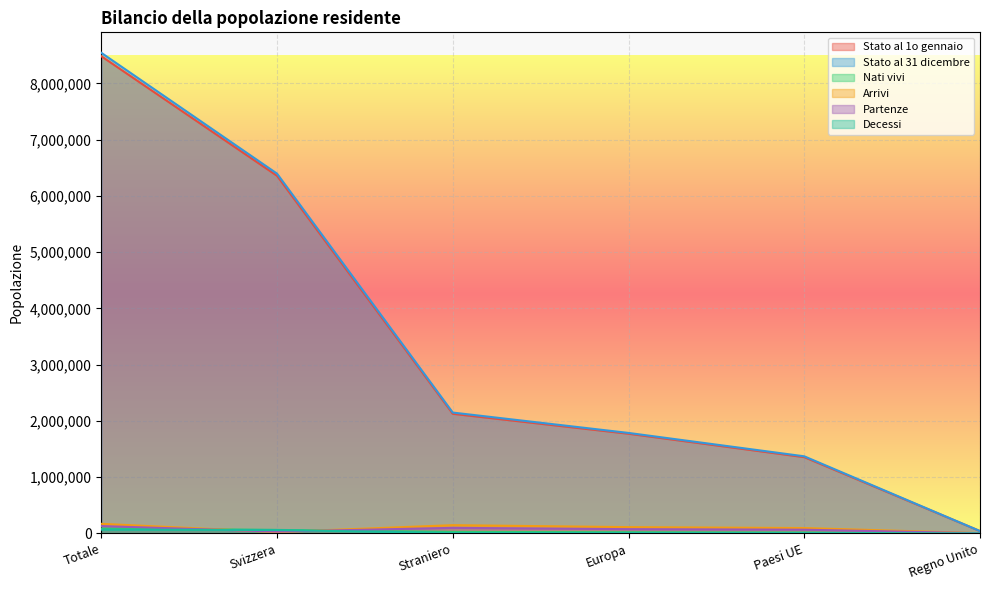

What is the sum of the Decessi values at Straniero and Paesi UE?

12328